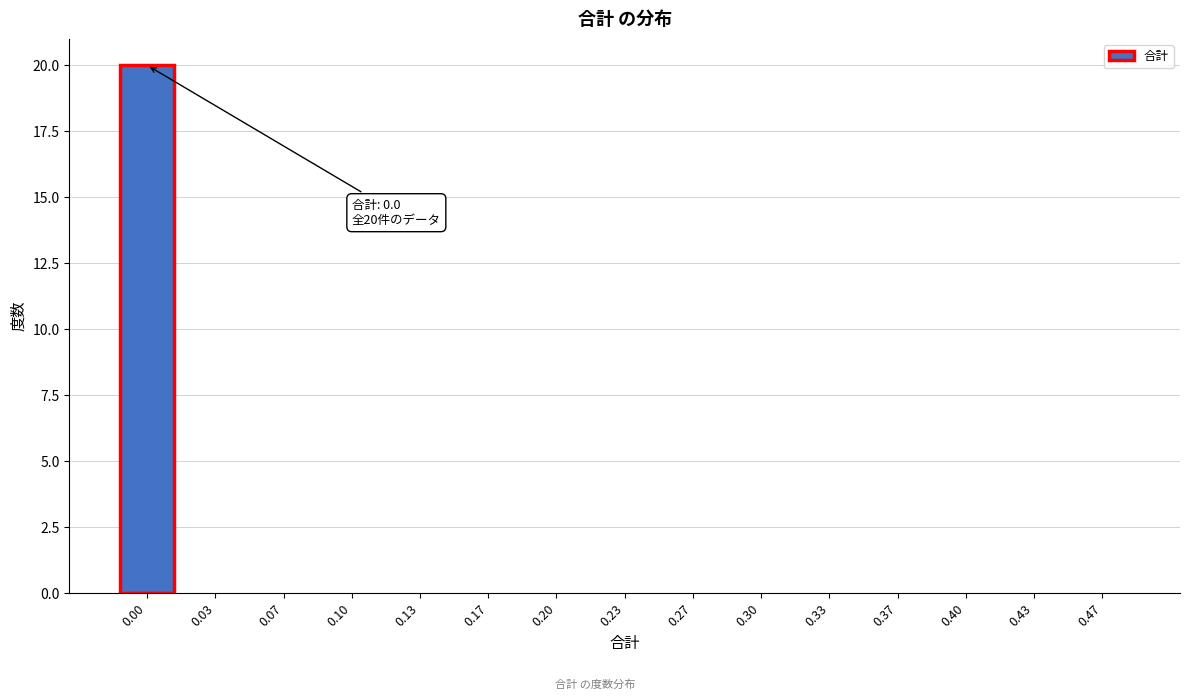

Reading left to right, list all the values displayed in this chart.

0.00=20	0.03=0	0.07=0	0.10=0	0.13=0	0.17=0	0.20=0	0.23=0	0.27=0	0.30=0	0.33=0	0.37=0	0.40=0	0.43=0	0.47=0